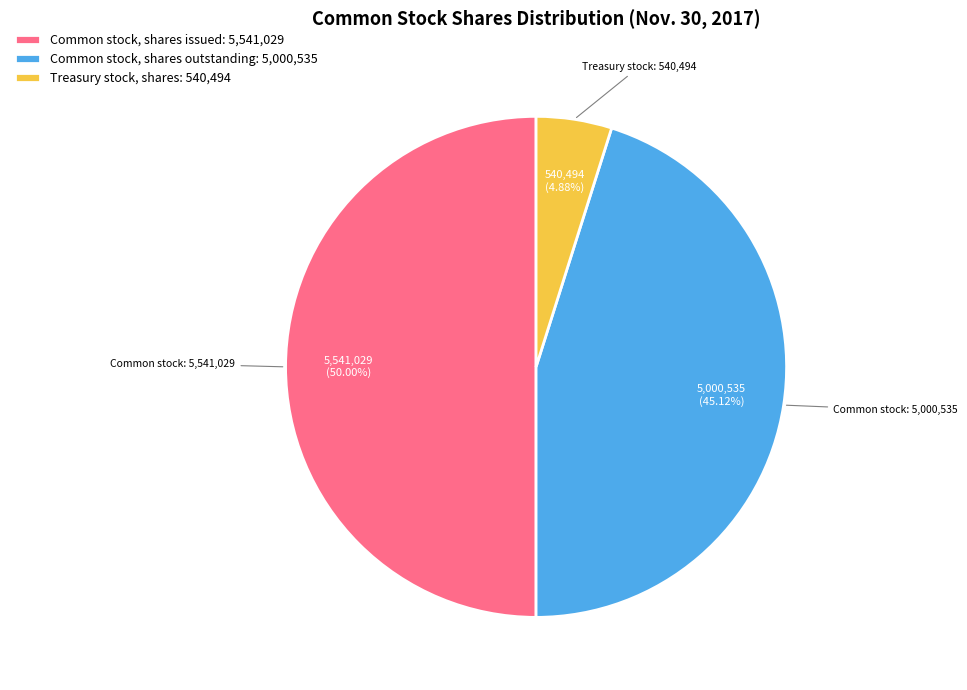

How many slices are in this pie chart?

3